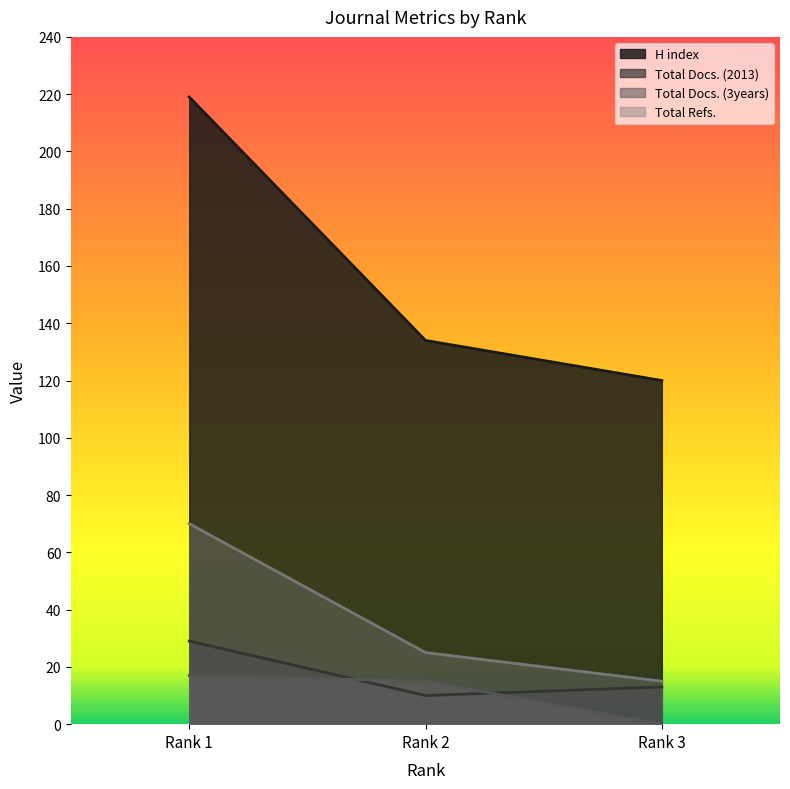

What is the difference between the maximum and minimum values in the Total Refs. series?

55